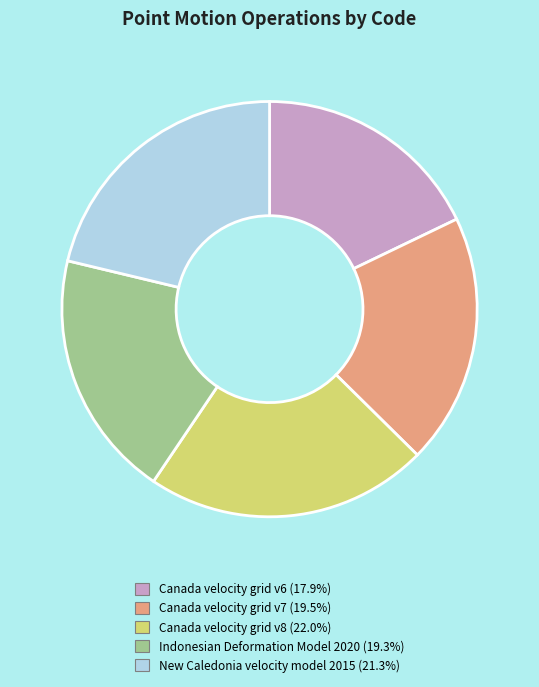

What is the largest slice in the pie chart?

Canada velocity grid v8